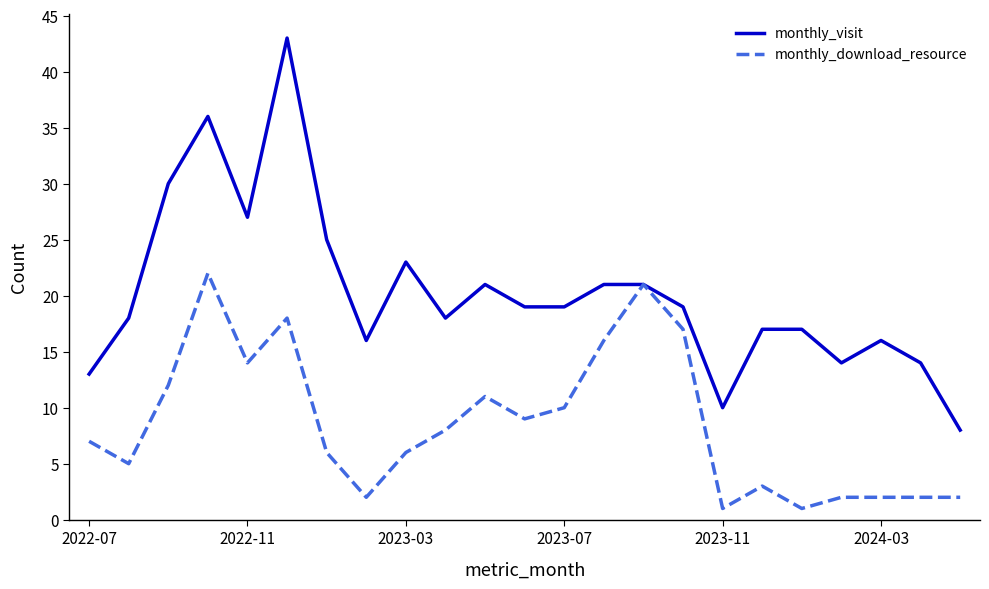

Count the number of data series in this chart.

2